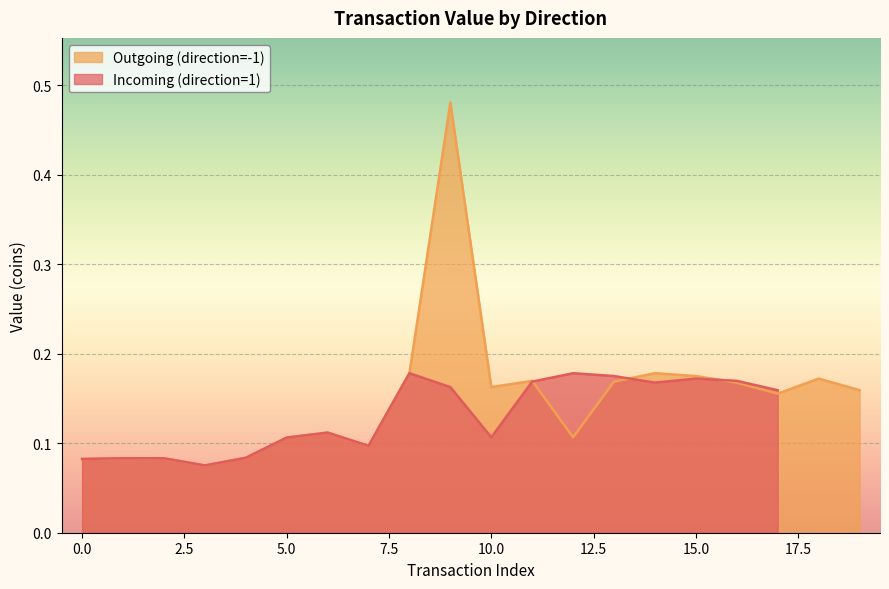

True or false: the data shows 0.2 at 17.

True